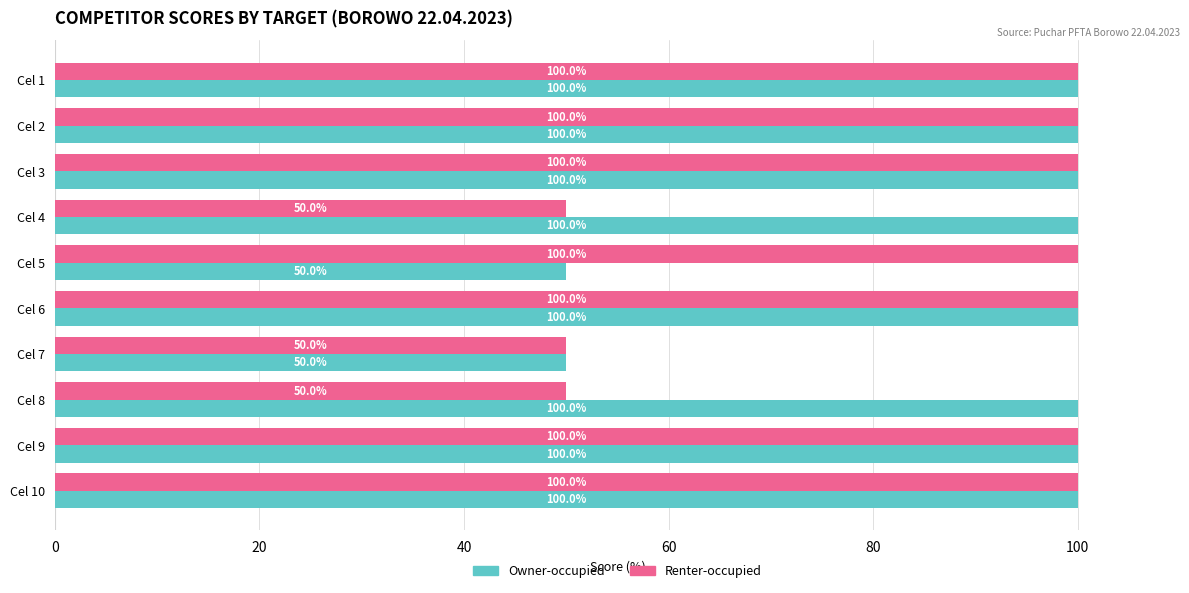

True or false: Owner-occupied has a value of 145 at Cel 6.

False